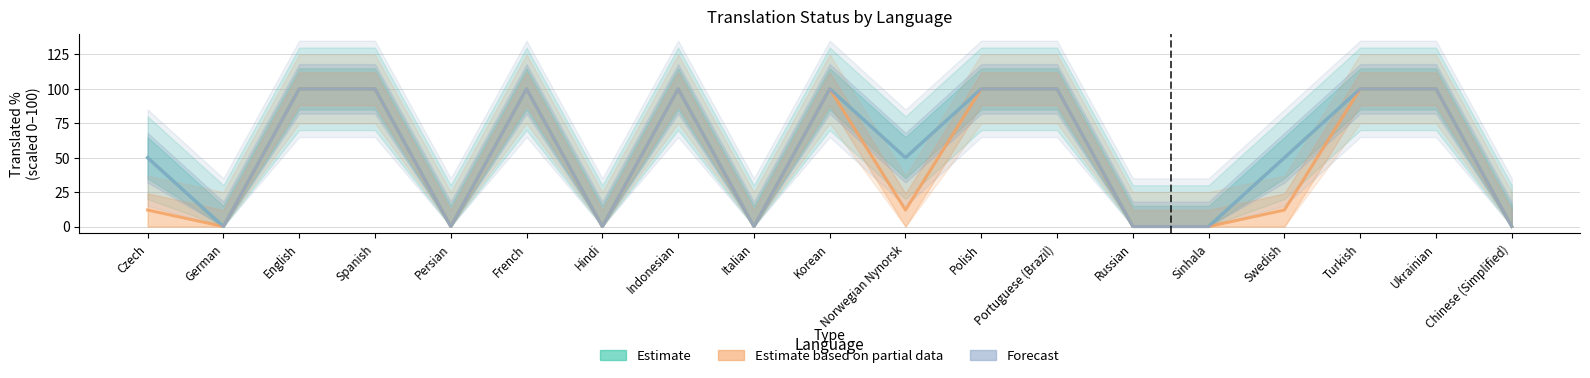

Which series has the widest spread of values?

Estimate